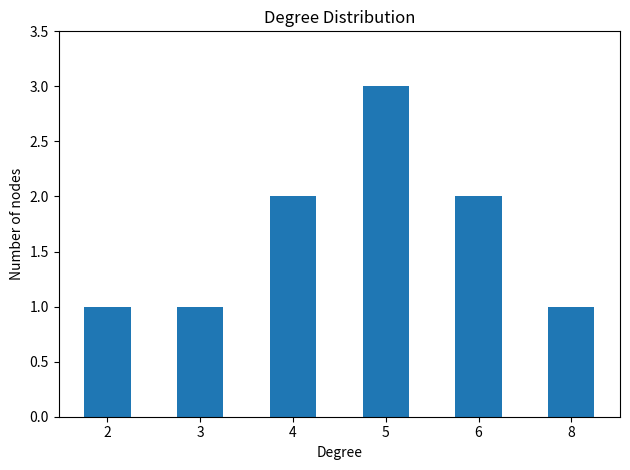

The value at 5 is 3. True or false?

True